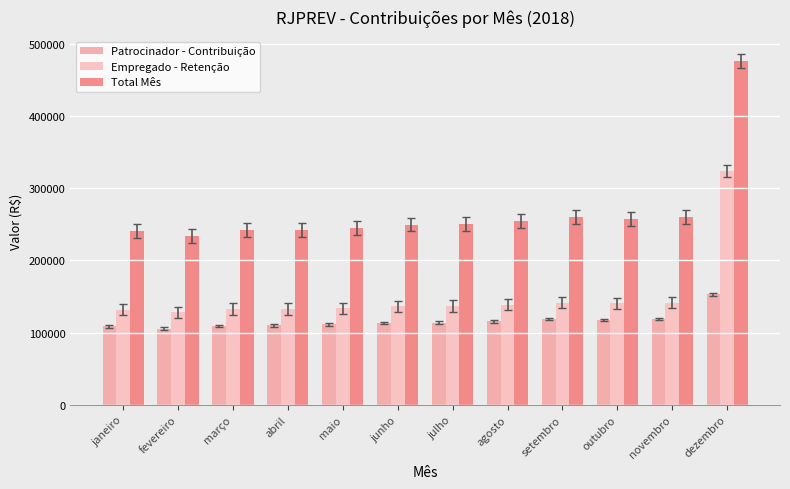

Reading left to right, list all the values displayed in this chart.

Patrocinador - Contribuição: 108429.1	105175.7	109160.6	109806.9	111224.4	113208.6	113520.5	115432.7	118545.3	117246.5	118606.5	152683.8
Empregado - Retenção: 131644.9	128147.8	132497.7	132501.3	133374.0	136258.6	136857.3	138489.6	141108.4	140427.7	141412.4	323516.0
Total Mês: 240074.0	233323.5	241658.3	242308.2	244598.3	249467.2	250377.8	253922.3	259653.7	257674.2	260018.8	476199.8